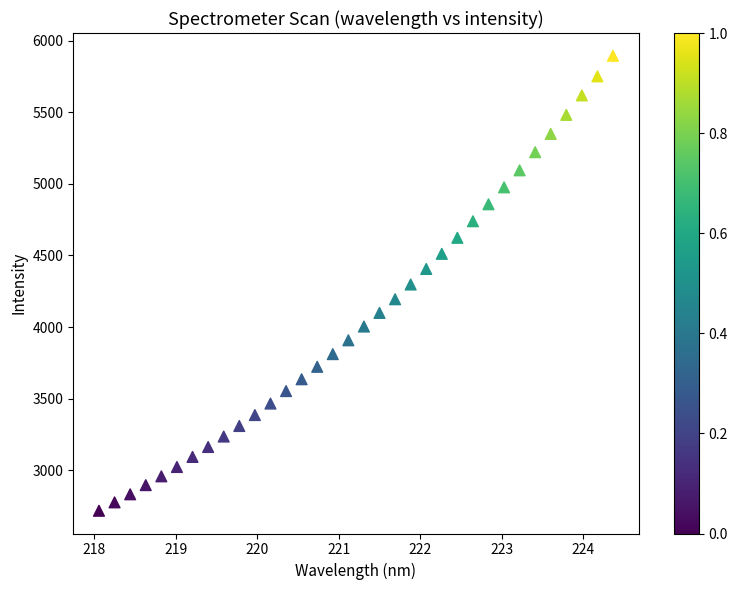

What is the range of Y values (max minus min)?

3177.8